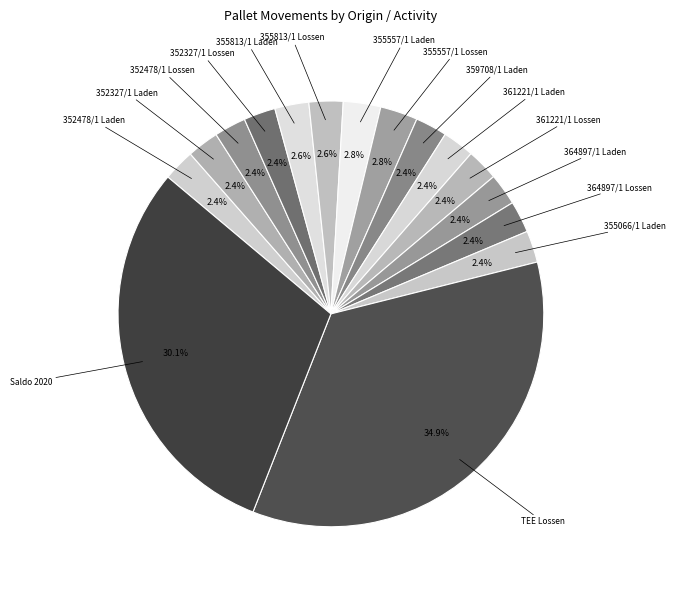

What percentage is the 361221/1 Laden slice, to the nearest percent?

2%